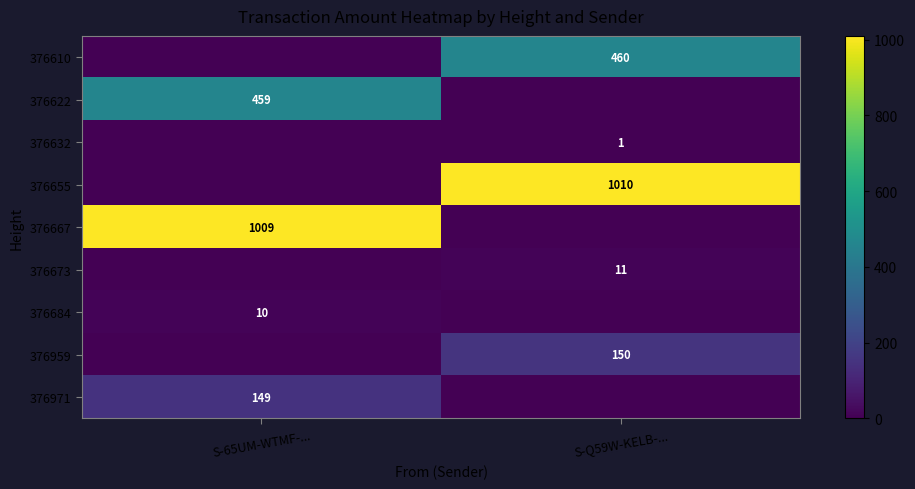

True or false: 376632 has a value of 2 at S-Q59W-KELB-....

False